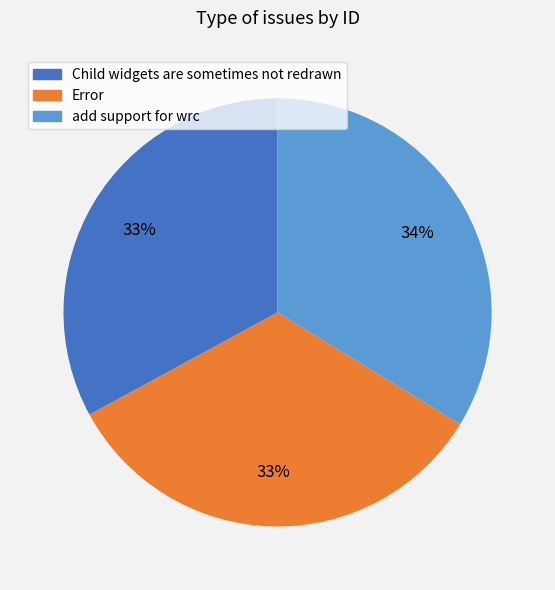

Is the sum of add support for wrc and Child widgets are sometimes not redrawn greater than half?

Yes